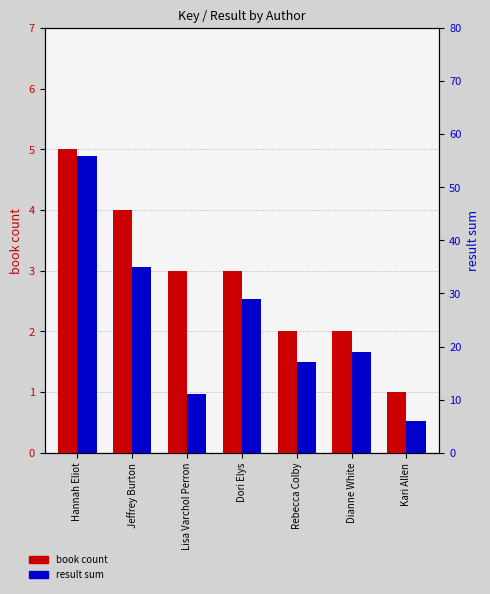

Reading left to right, what are all the values shown in this chart?

book count: Hannah Eliot=5	Jeffrey Burton=4	Lisa Varchol Perron=3	Dori Elys=3	Rebecca Colby=2	Dianne White=2	Kari Allen=1
result sum: Hannah Eliot=56	Jeffrey Burton=35	Lisa Varchol Perron=11	Dori Elys=29	Rebecca Colby=17	Dianne White=19	Kari Allen=6